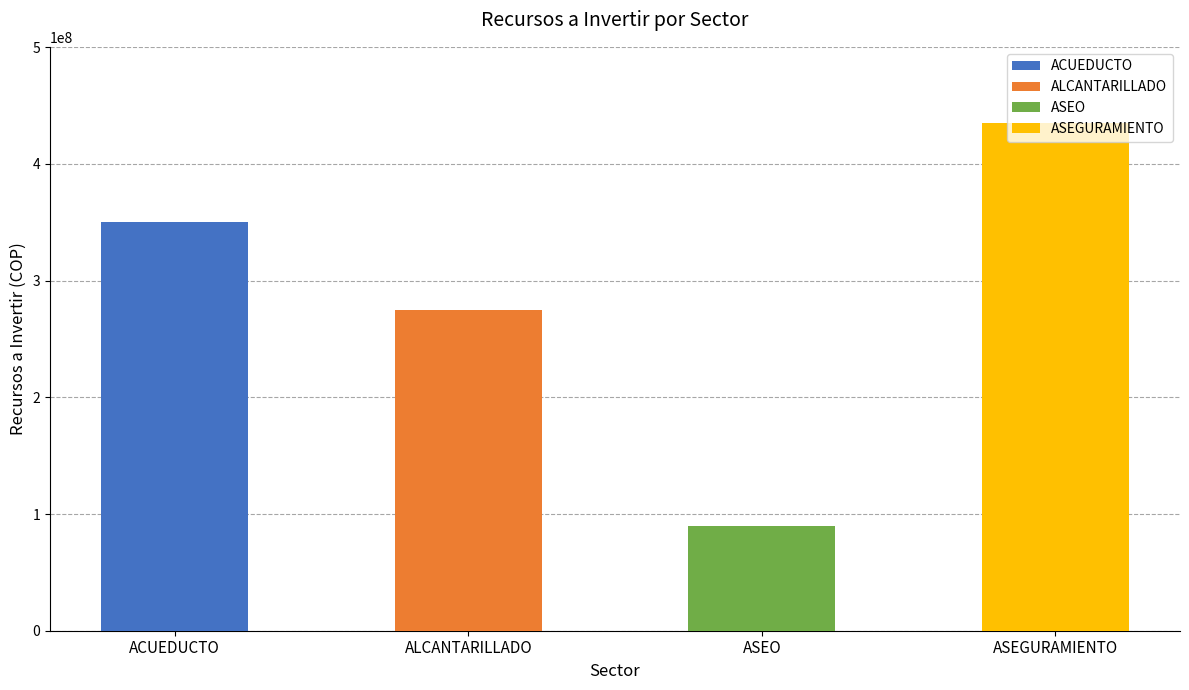

The chart shows a value of 90000000 at ASEO. True or false?

True